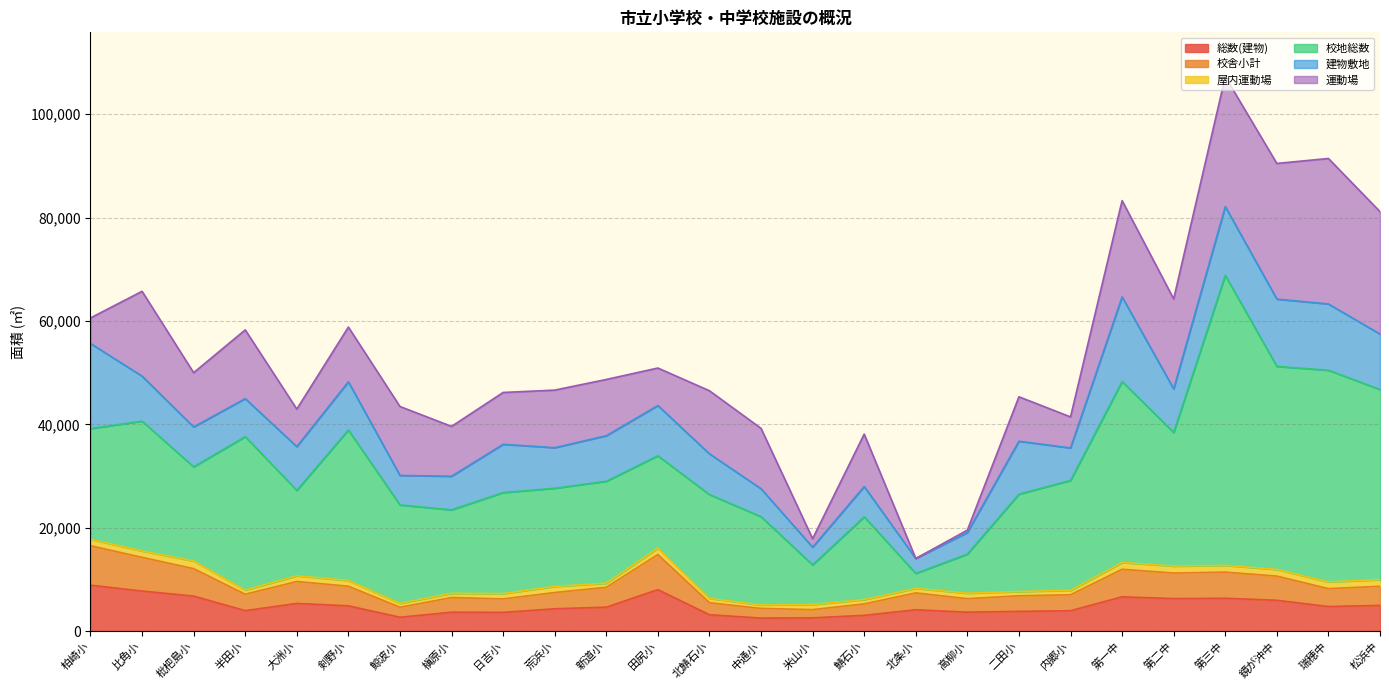

What is the sum of the 総数(建物) values at 日吉小 and 鯖石小?

6686